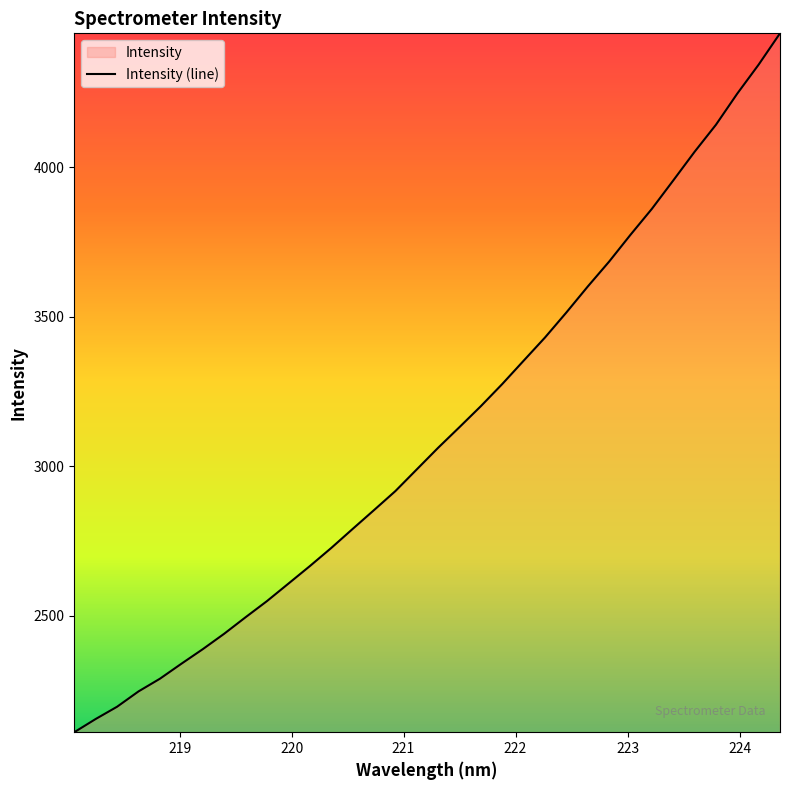

What is the smallest value displayed?

2109.9